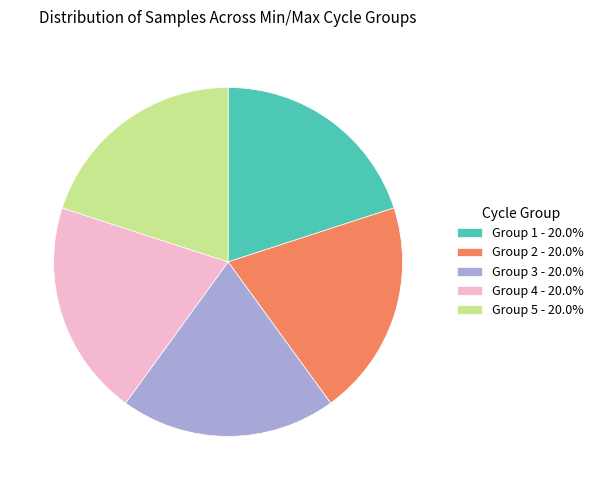

Does Group 1 - 20.0% account for over 50% of the chart?

No